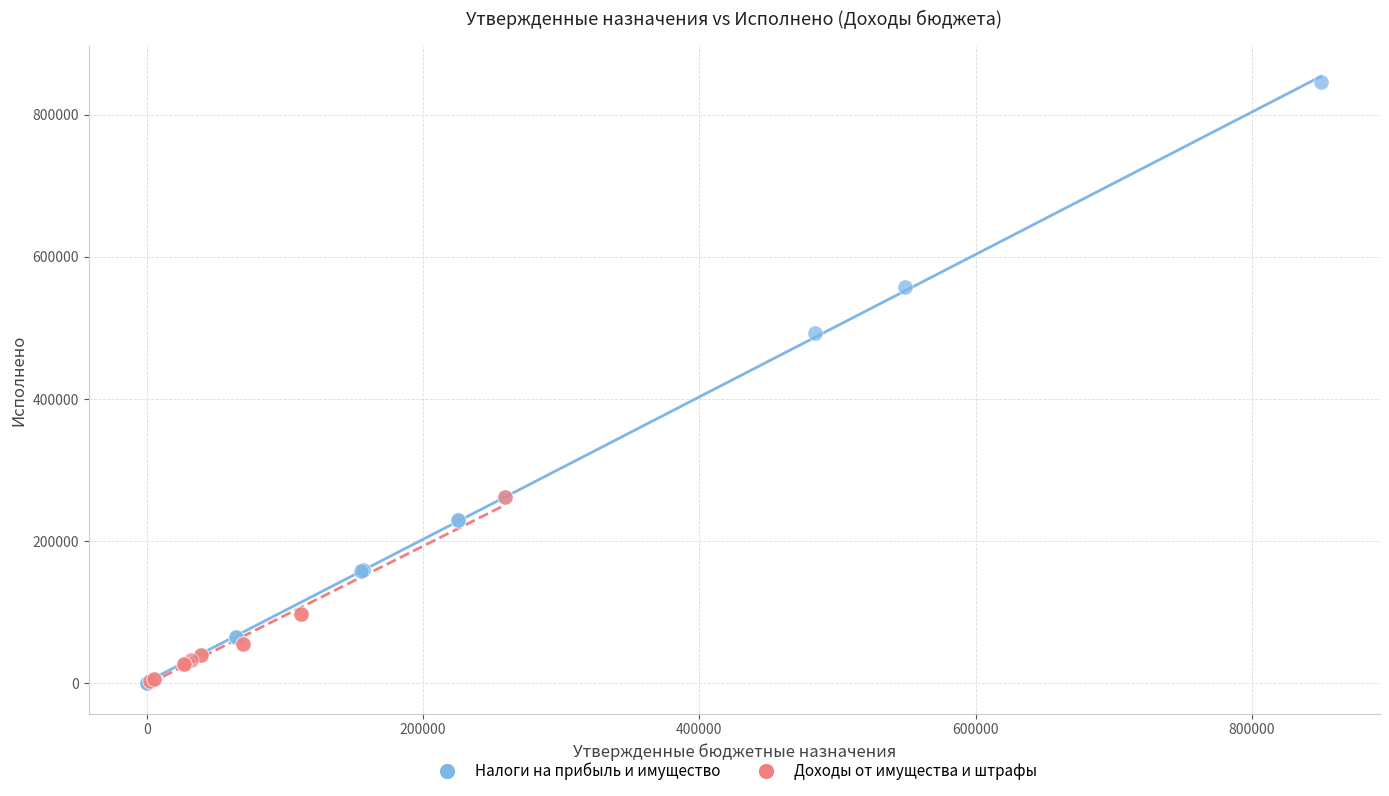

Which series reaches the maximum Y coordinate?

Налоги на прибыль и имущество